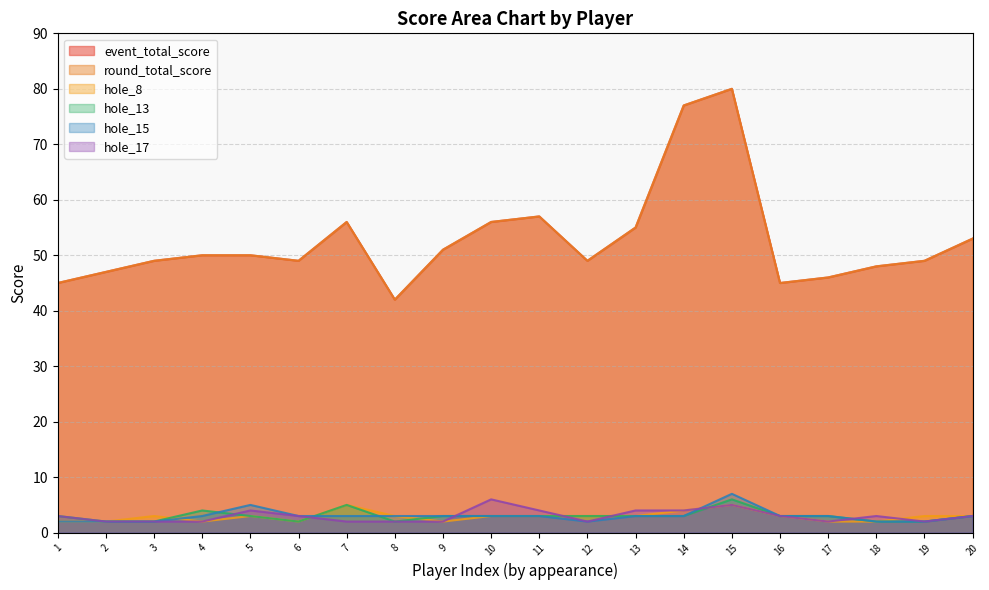

True or false: hole_13 and event_total_score cross at least once.

False